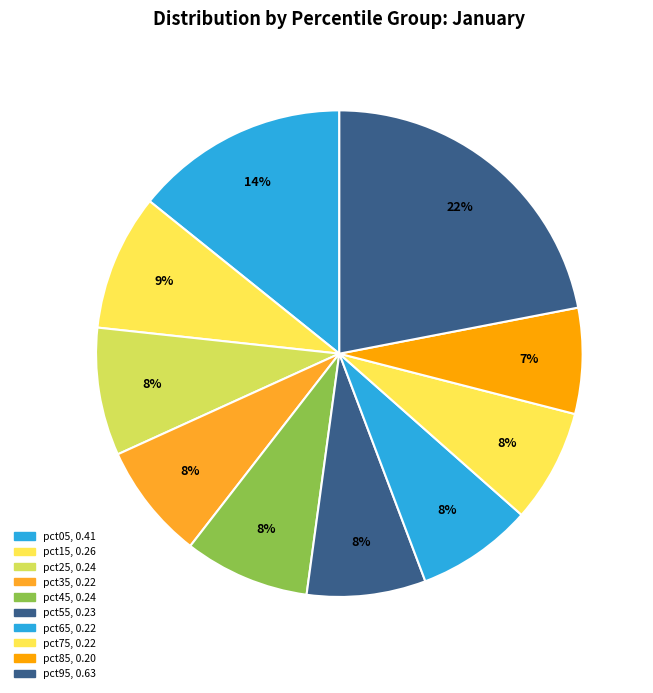

How much of the chart is everything except pct85?

93.0%